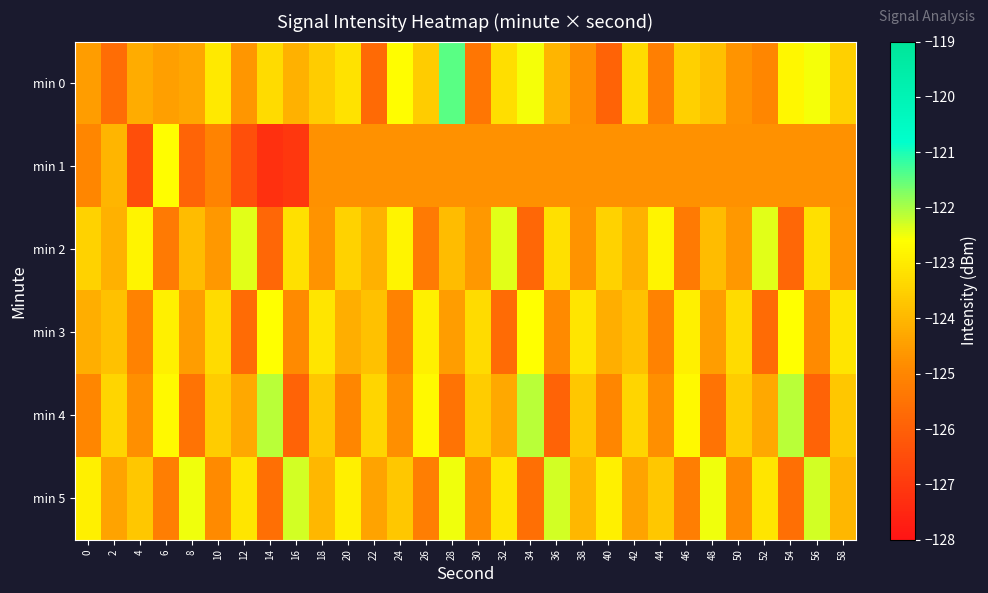

Rank the series at 48 from lowest to highest value.

min 4, min 1, min 3, min 2, min 0, min 5